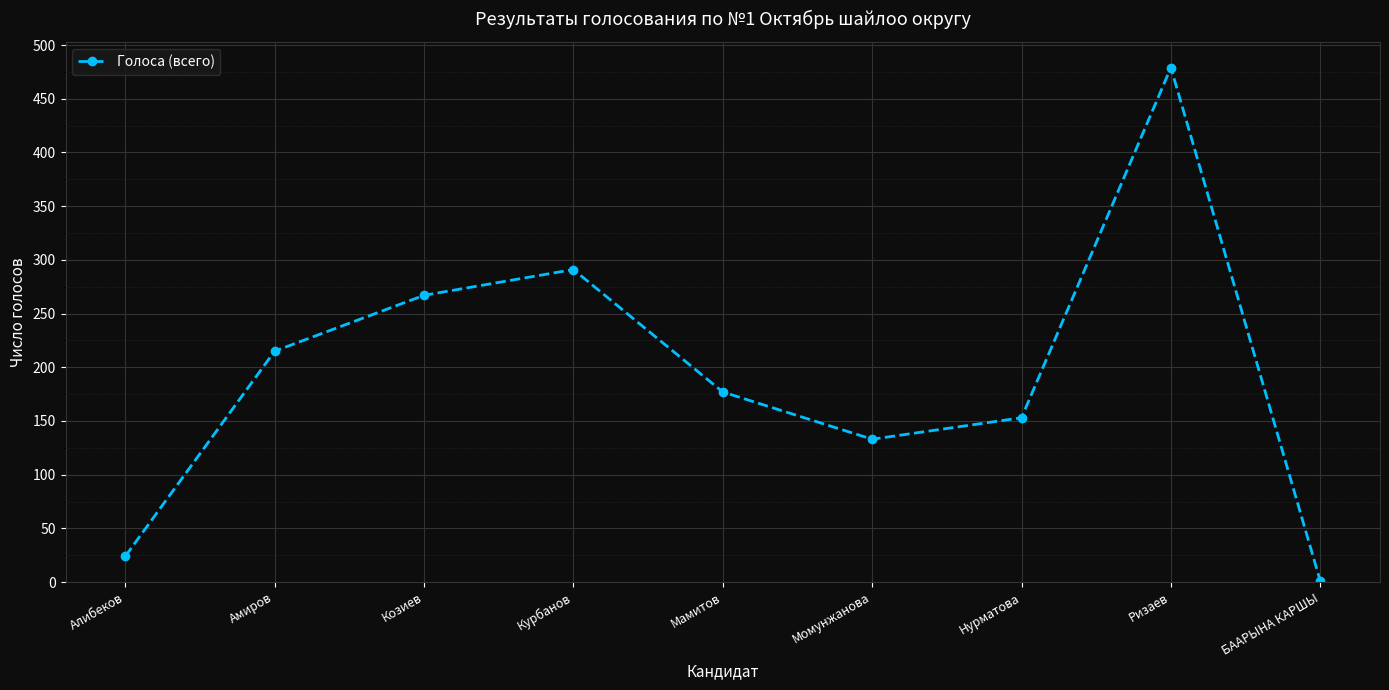

Is it true that the value at Курбанов is 291?

True